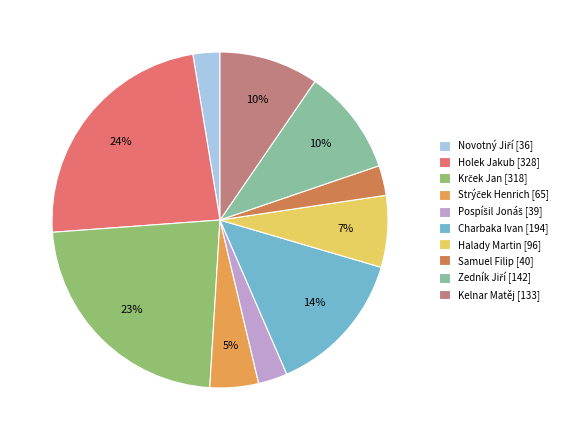

Is there any slice that represents more than half of the pie?

No